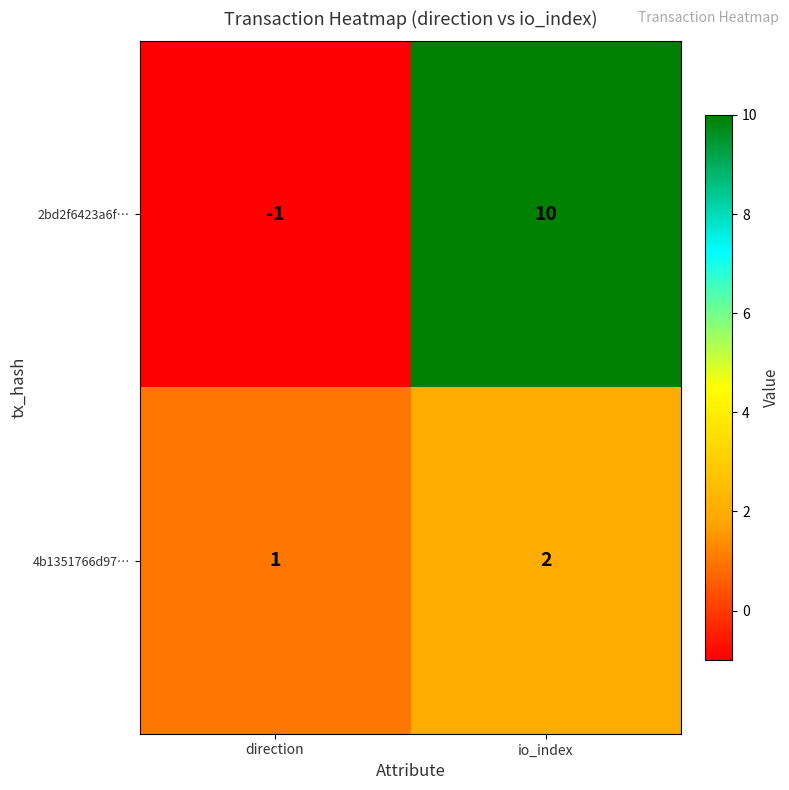

What is the sum of the 2bd2f6423a6f… values at direction and io_index?

9